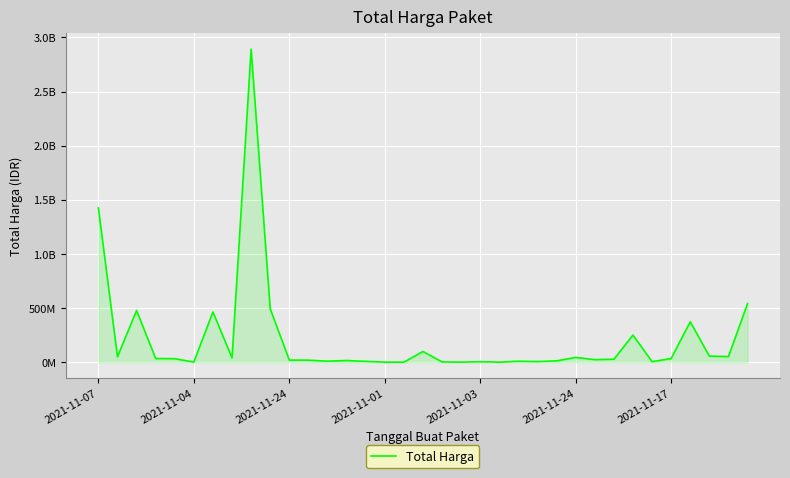

Does the chart have visible grid lines?

Yes